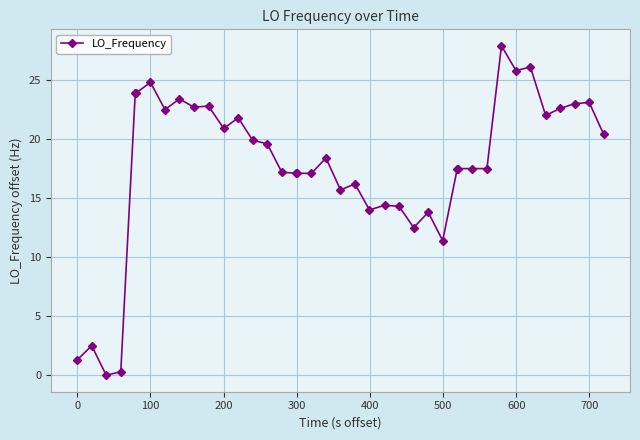

What is the difference between the maximum and minimum values?

27.9